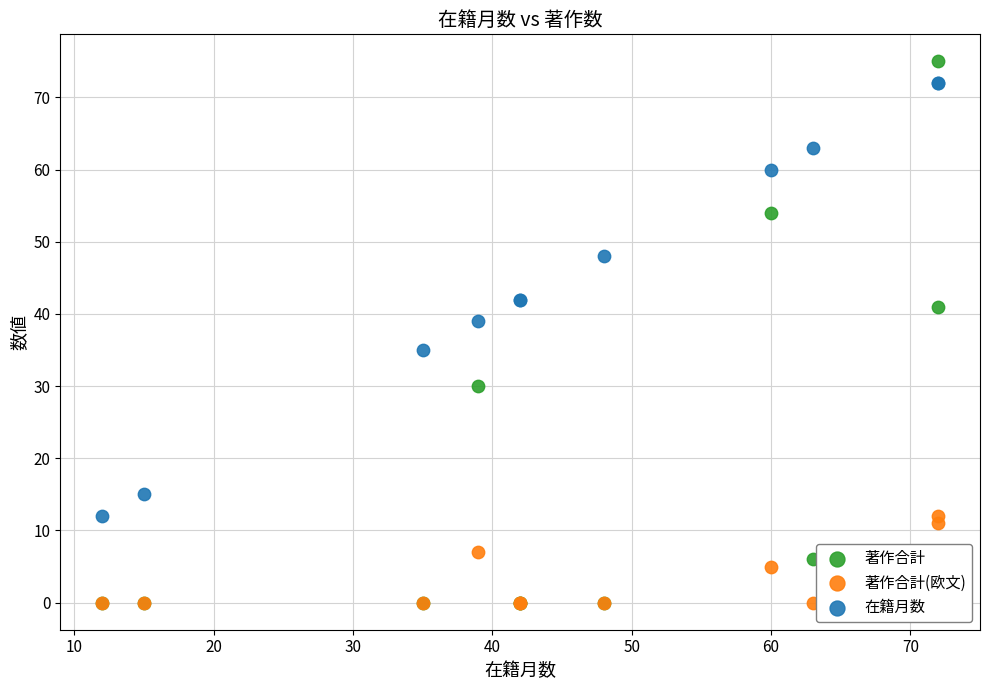

Which series reaches the maximum Y coordinate?

著作合計